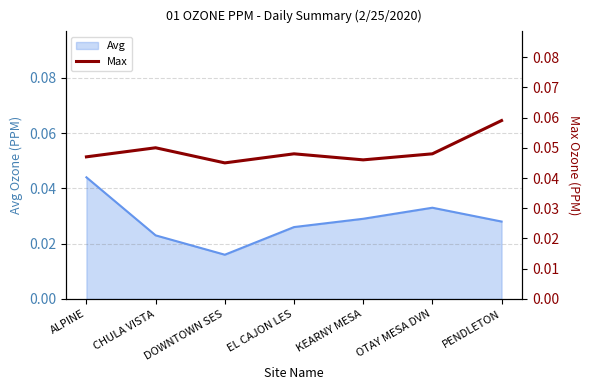

True or false: there are more than 0 points higher than both neighbors.

True